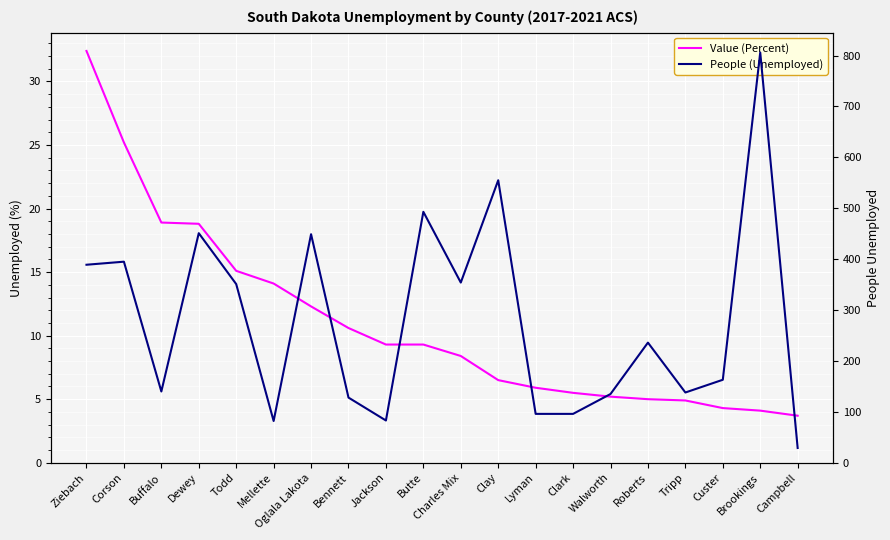

Which series has the widest spread of values?

People (Unemployed)